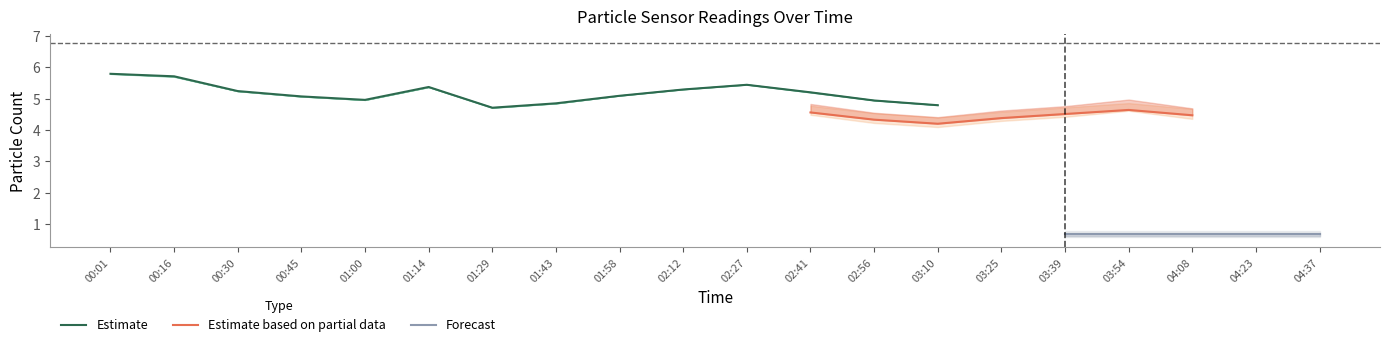

The Estimate series shows 4.8 at 03:10. True or false?

True